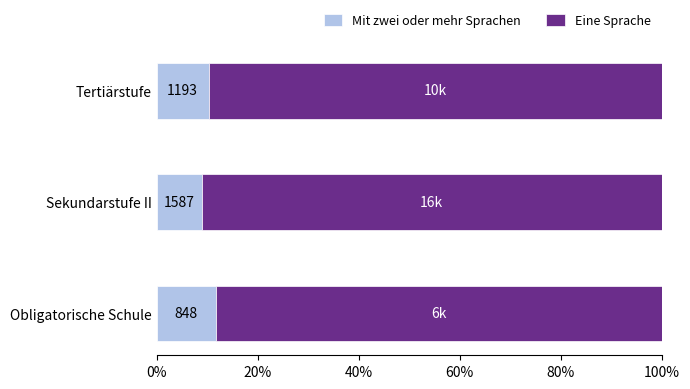

What are all the series names shown in the legend?

Mit zwei oder mehr Sprachen, Eine Sprache